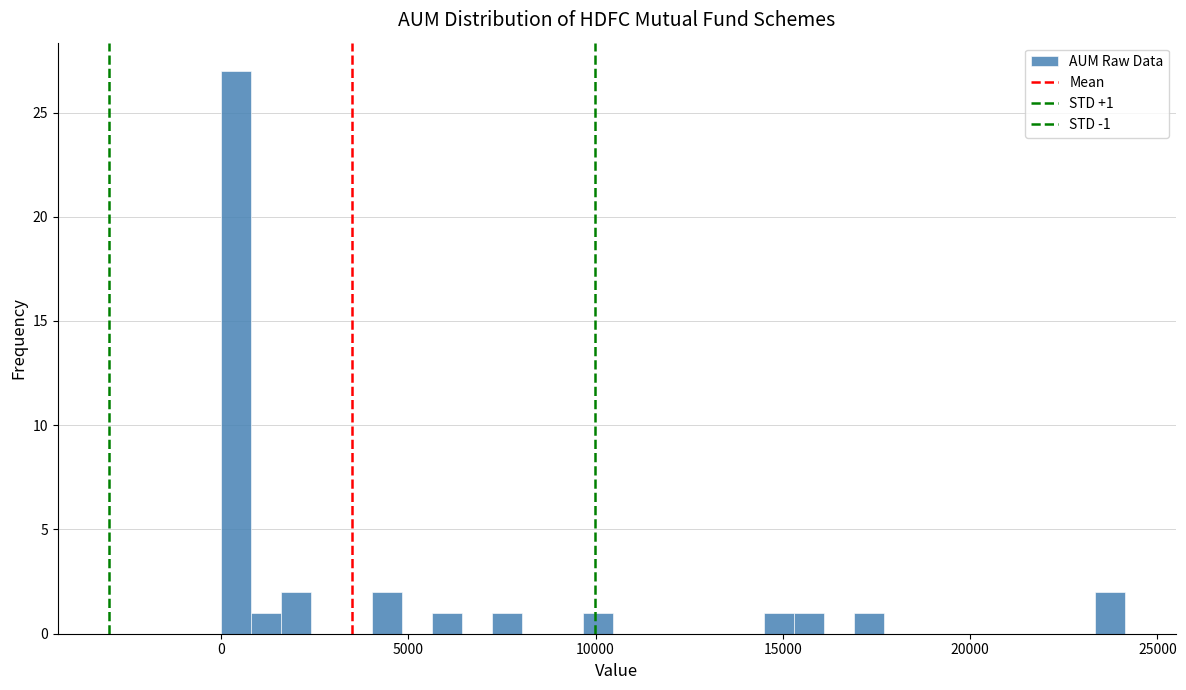

Around what value on the x-axis is the tallest bar? Give the approximate position of its centre, as read against the axis.

500